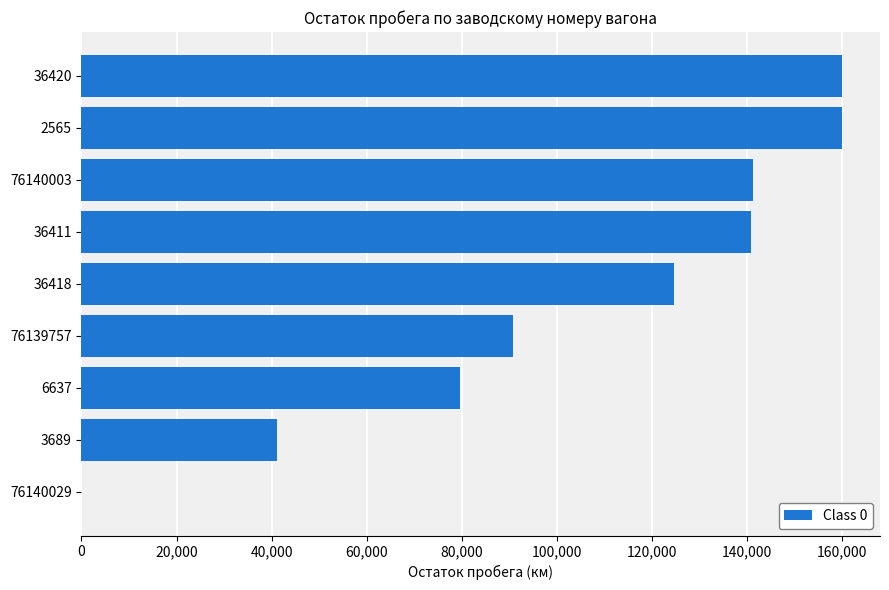

How many distinct data groups are displayed?

1